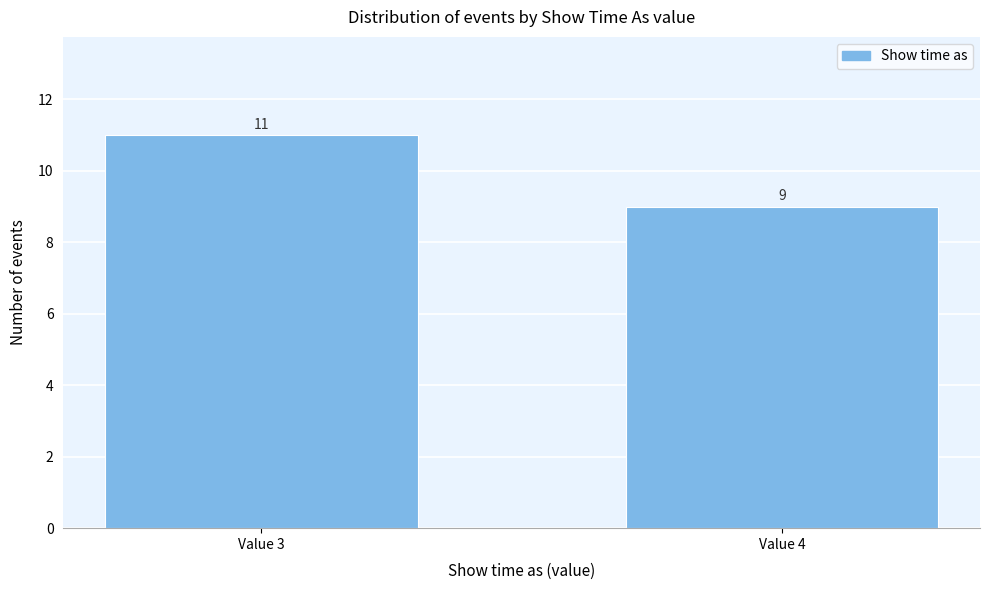

Reading left to right, extract all data points from this chart.

Value 3=11	Value 4=9